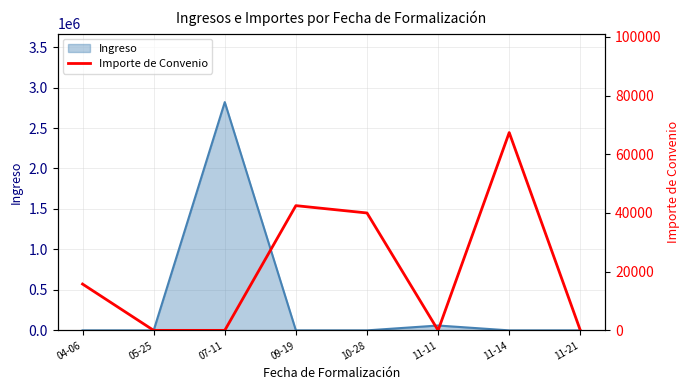

What is the label of the 7th point from the right?

05-25